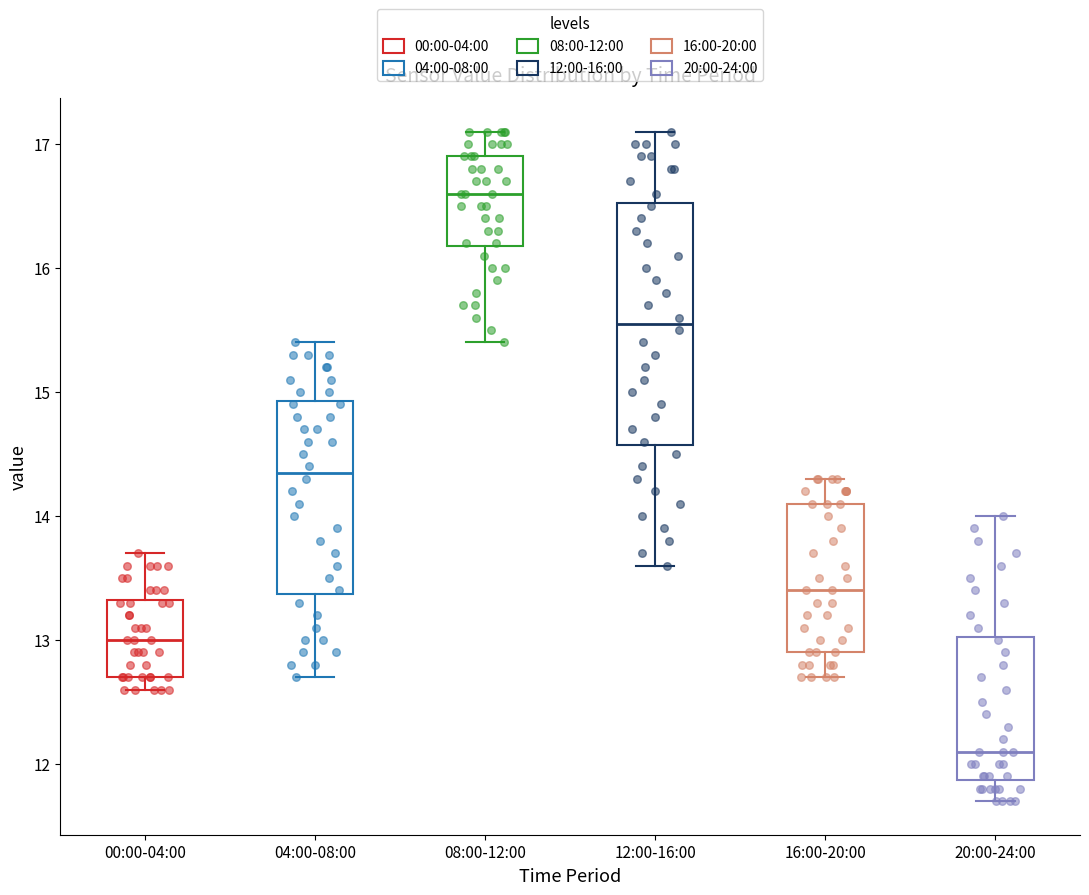

Which box is the tallest, from its lower edge to its upper edge?

12:00-16:00